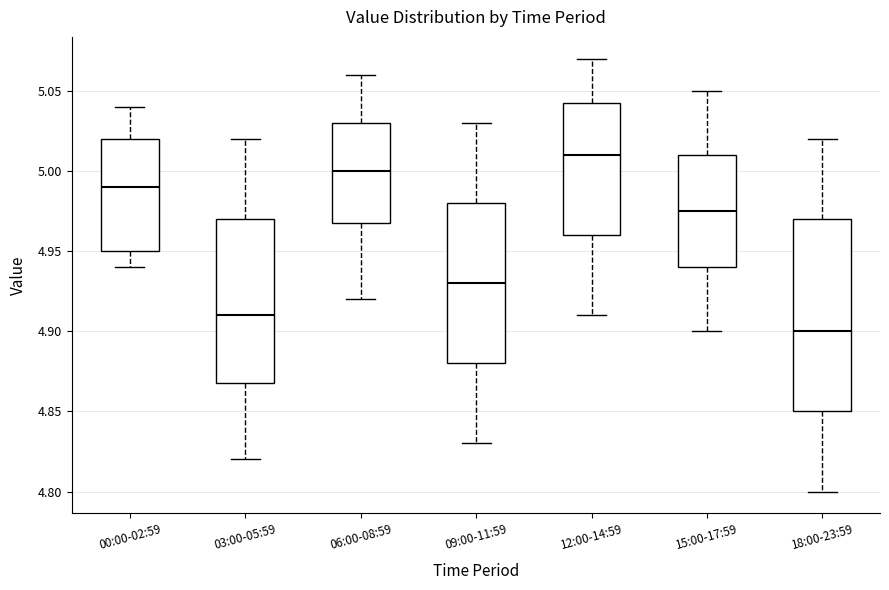

Reading left to right, read every box against the y-axis: the position of its median line, the range the box covers, and the ends of its whiskers. The values are not printed on the chart, so give them approximately, as read against the axis.

00:00-02:59: median 4.990, box 4.950 to 5.020, whiskers 4.940 to 5.040
03:00-05:59: median 4.910, box 4.870 to 4.970, whiskers 4.820 to 5.020
06:00-08:59: median 5.000, box 4.970 to 5.030, whiskers 4.920 to 5.060
09:00-11:59: median 4.930, box 4.880 to 4.980, whiskers 4.830 to 5.030
12:00-14:59: median 5.010, box 4.960 to 5.045, whiskers 4.910 to 5.070
15:00-17:59: median 4.975, box 4.940 to 5.010, whiskers 4.900 to 5.050
18:00-23:59: median 4.900, box 4.850 to 4.970, whiskers 4.800 to 5.020